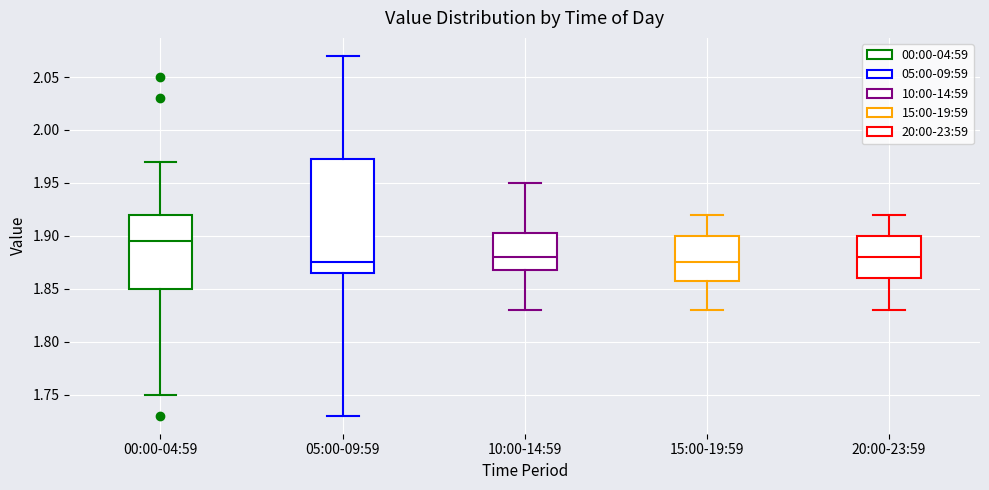

Reading left to right, transcribe this box plot: for each box, give where its median line is, the range the box spans, and where its two whiskers end, as read against the y-axis. The values are not printed on the chart, so give them approximately, as read against the axis.

00:00-04:59: median 1.895, box 1.850 to 1.920, whiskers 1.750 to 1.970
05:00-09:59: median 1.875, box 1.865 to 1.975, whiskers 1.730 to 2.070
10:00-14:59: median 1.880, box 1.870 to 1.905, whiskers 1.830 to 1.950
15:00-19:59: median 1.875, box 1.860 to 1.900, whiskers 1.830 to 1.920
20:00-23:59: median 1.880, box 1.860 to 1.900, whiskers 1.830 to 1.920